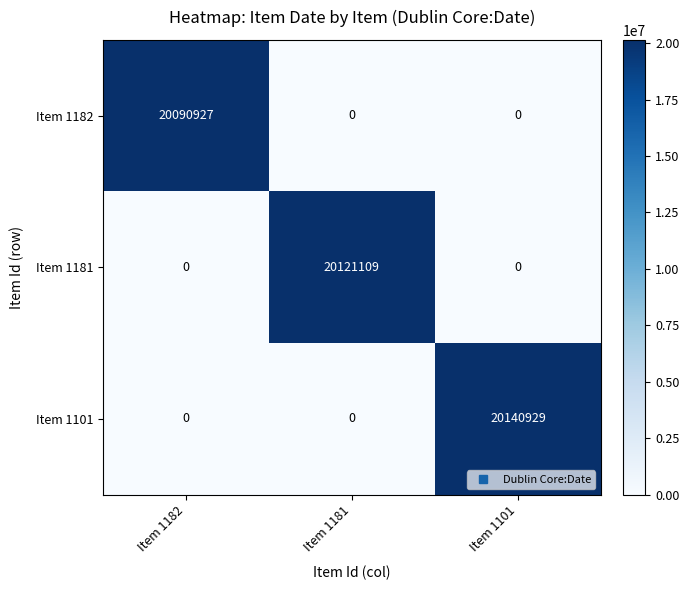

Which series has the largest range (max minus min)?

Item 1101